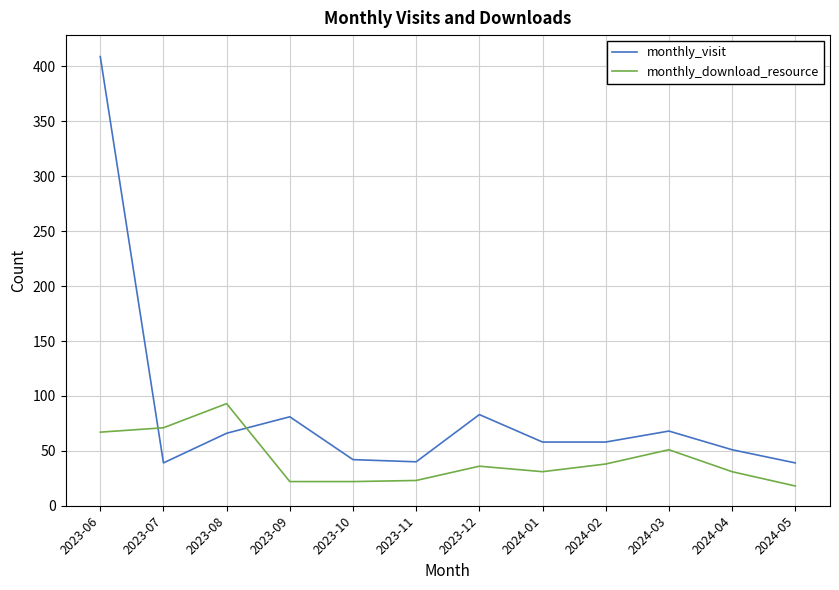

What are all the series names shown in the legend?

monthly_visit, monthly_download_resource